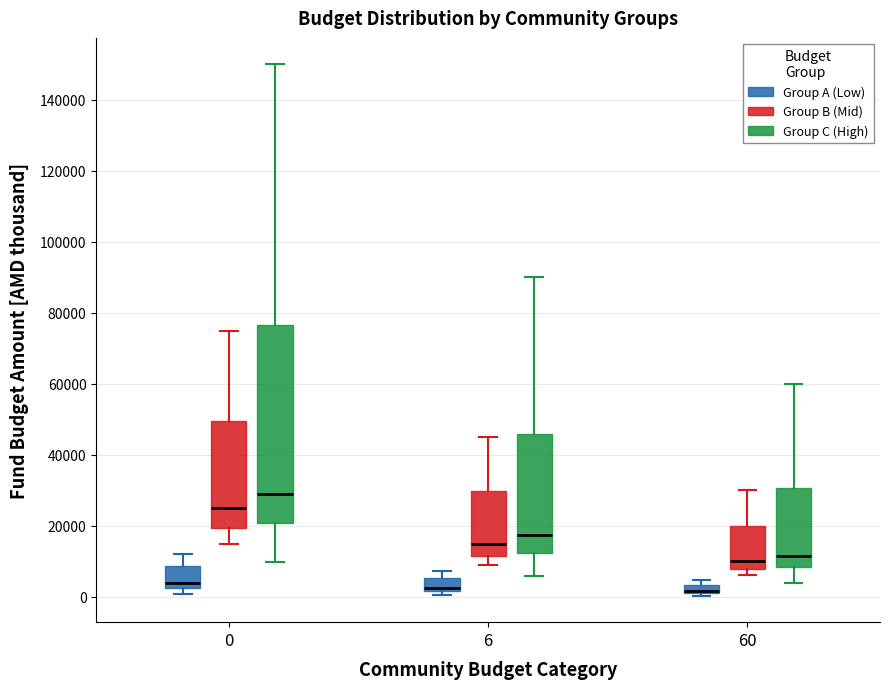

Which box is the tallest, from its lower edge to its upper edge?

0 (Group C (High))